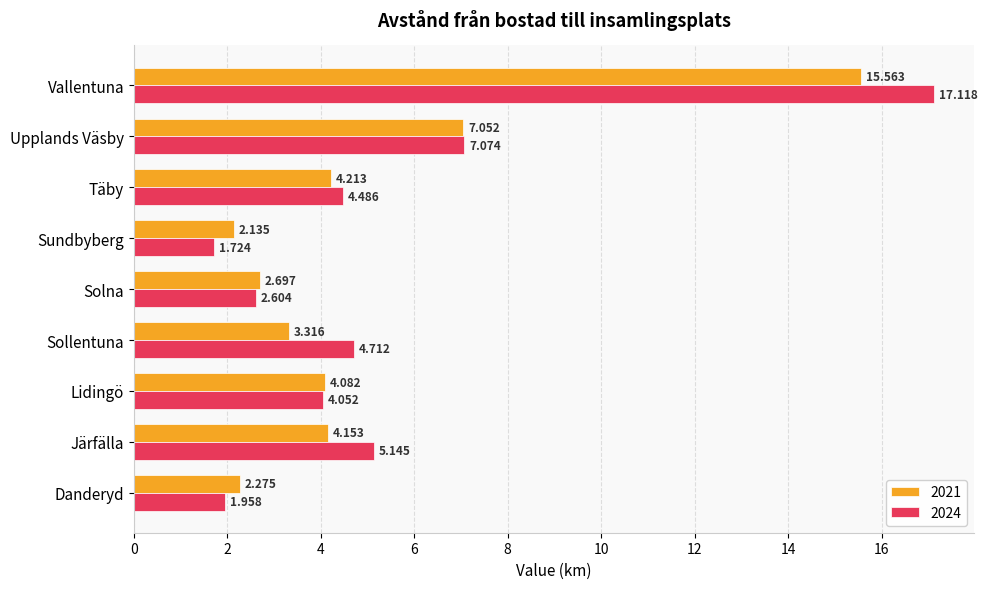

The 2024 series shows 7.1 at Upplands Väsby. True or false?

True